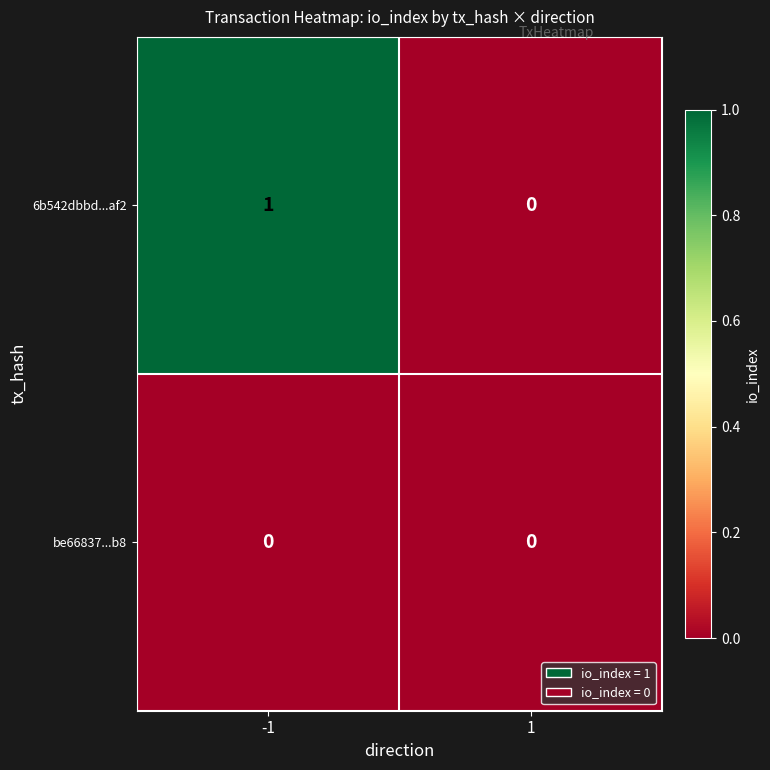

Reading right to left, extract all data points from this chart.

6b542dbbd...af2: 1=0	-1=1
be66837...b8: 1=0	-1=0